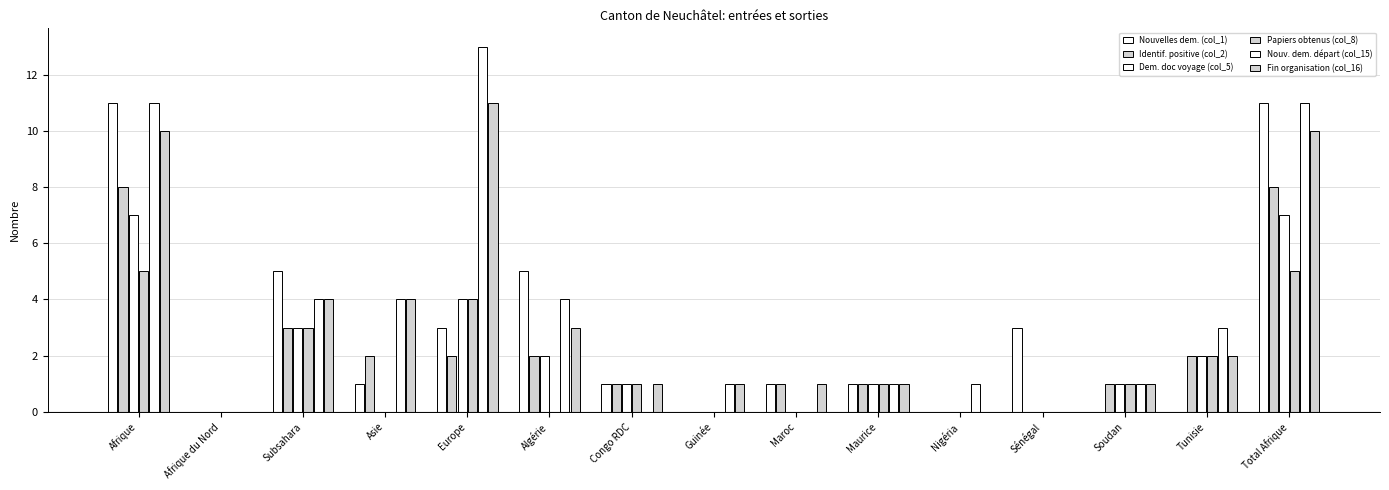

What is the greatest value displayed?

13